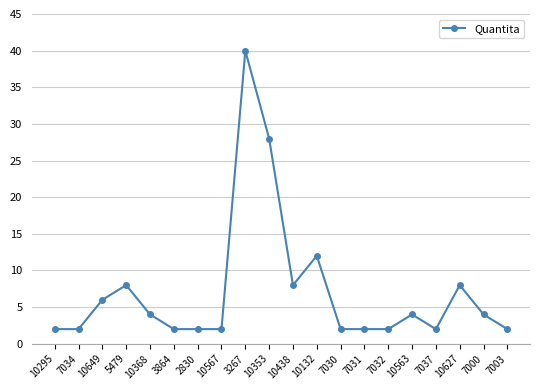

What is the label of the 18th point from the right?

10649